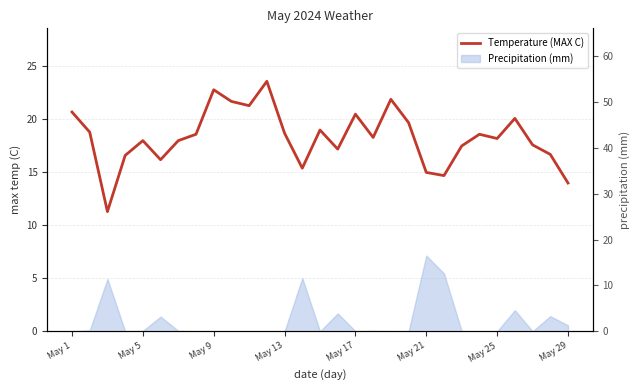

What is the smallest value displayed?

11.3